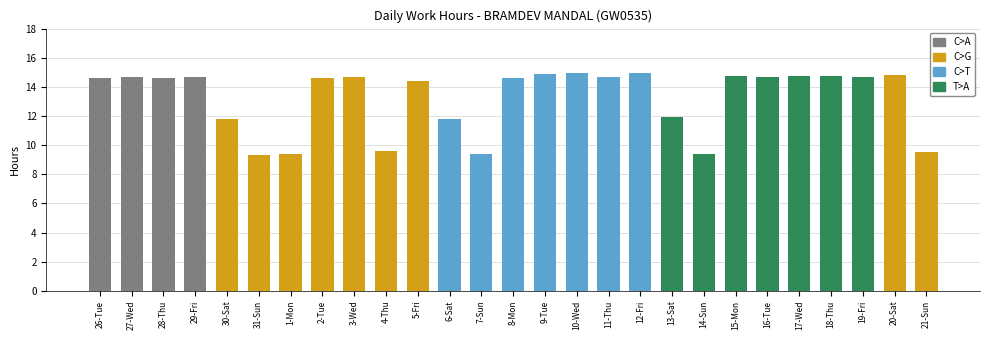

The value at 28-Thu is 3.7. True or false?

False